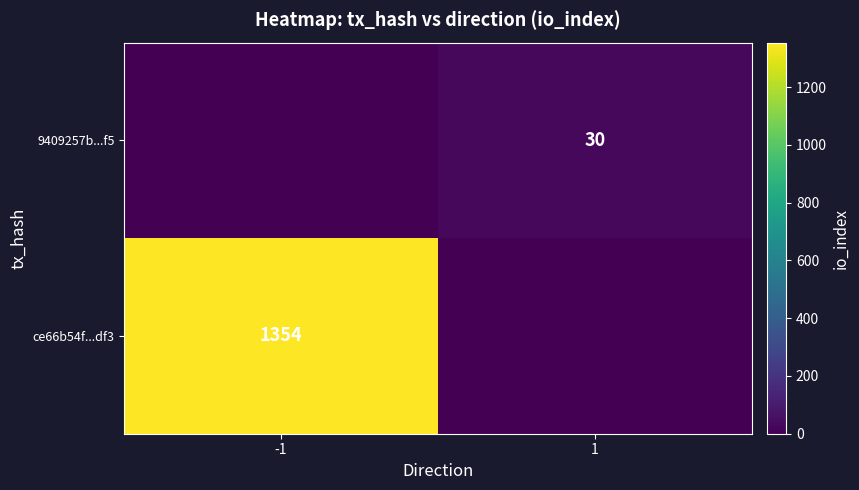

The ce66b54f...df3 series shows 1354 at -1. True or false?

True